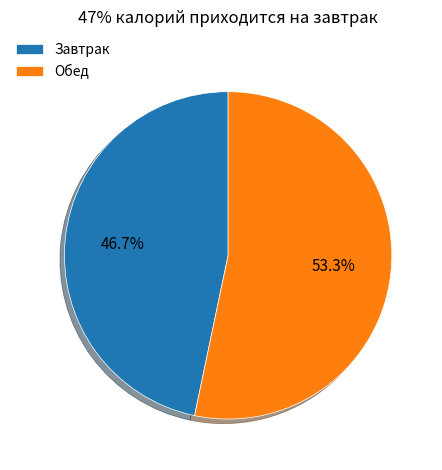

Does any single category account for the majority?

Yes